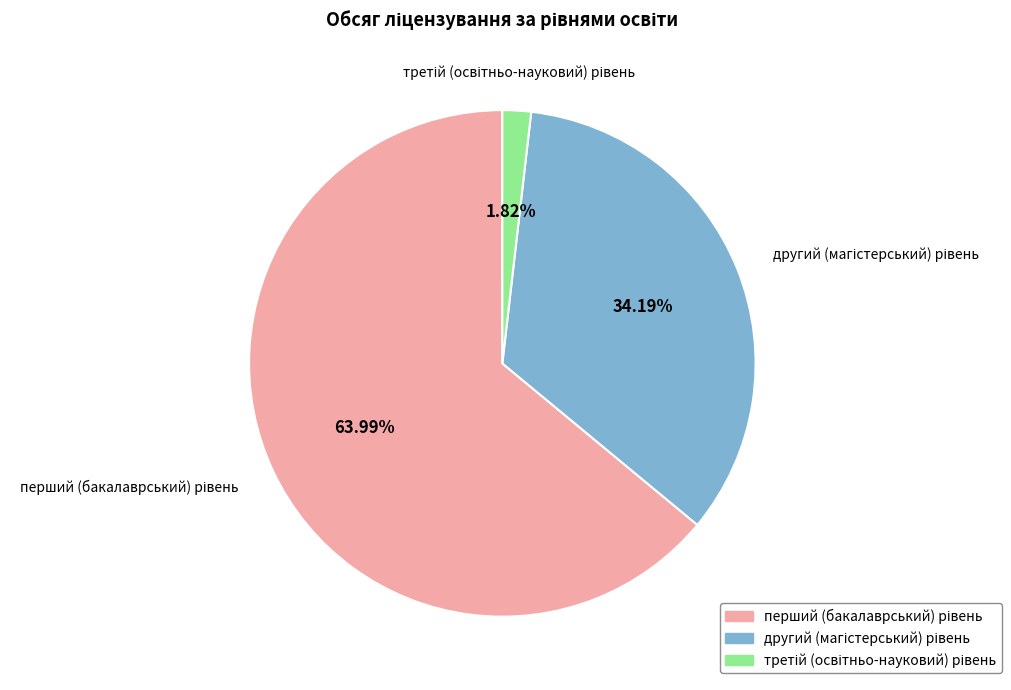

Is there any slice that represents more than half of the pie?

Yes